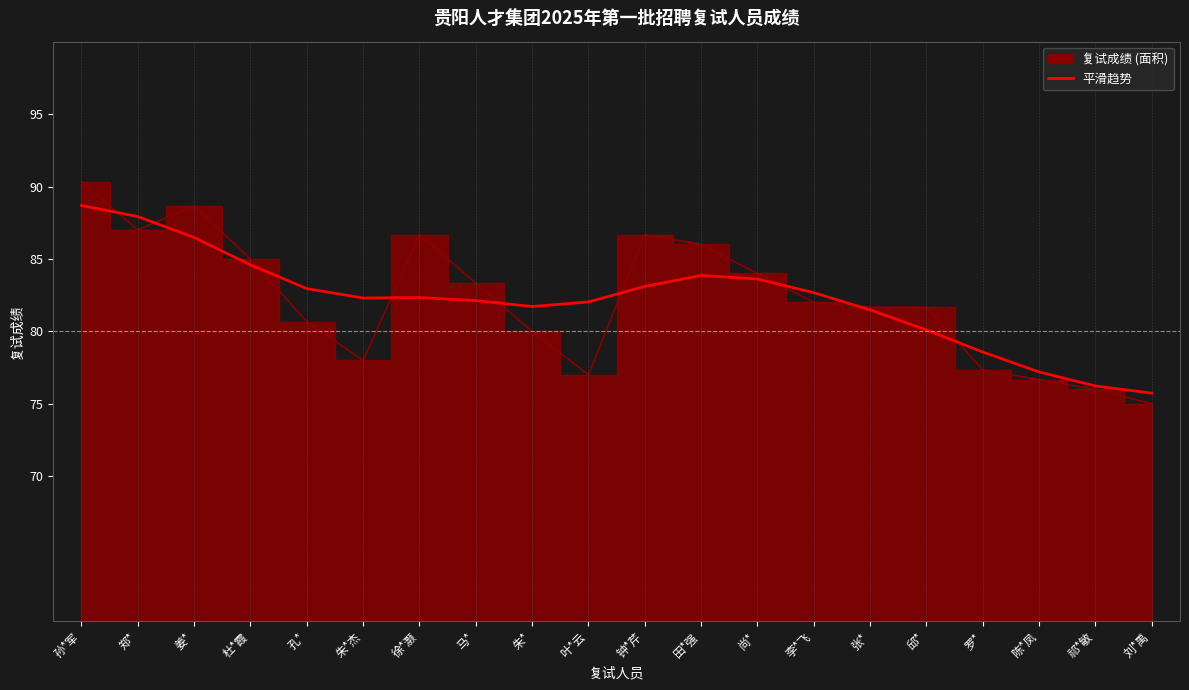

Between 祁*敏 and 孙*军, which is larger?

孙*军